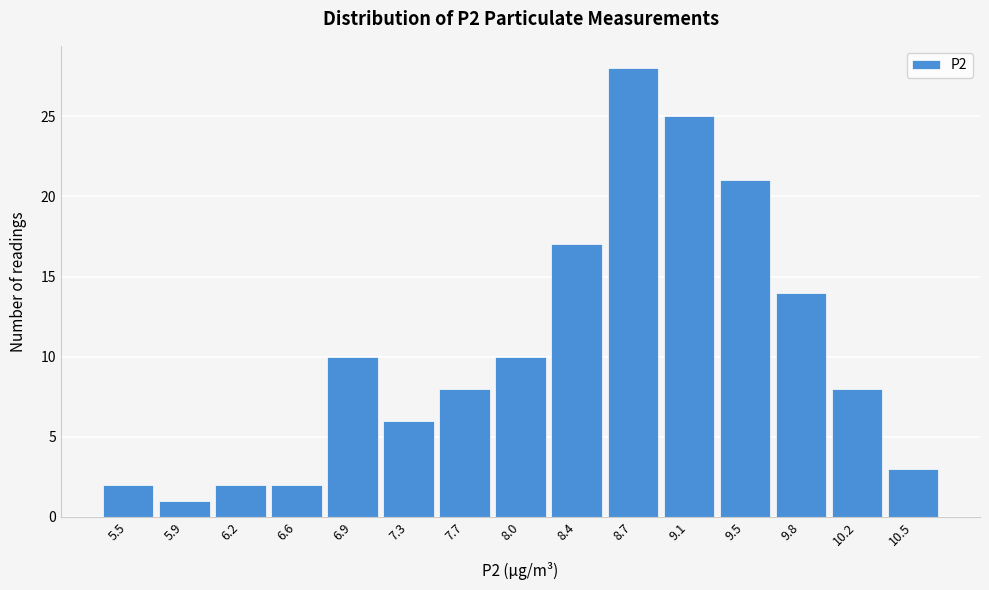

Reading left to right, extract all data points from this chart.

5.5=2	5.9=1	6.2=2	6.6=2	6.9=10	7.3=6	7.7=8	8.0=10	8.4=17	8.7=28	9.1=25	9.5=21	9.8=14	10.2=8	10.5=3